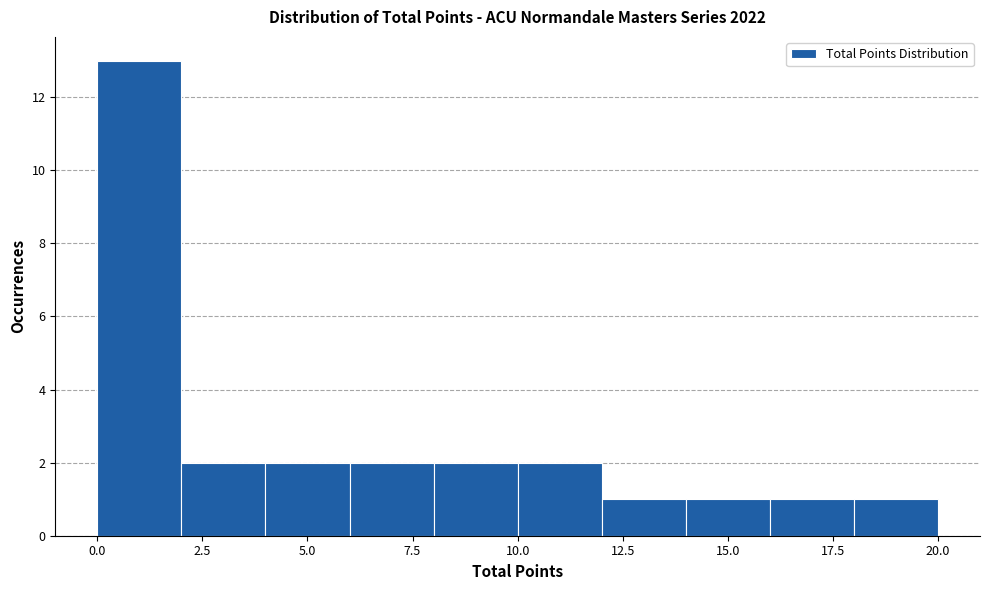

Reading left to right, list every bar in this chart as the range it spans on the x-axis followed by its height. The values are not printed on the chart, so give them approximately, as read against the axis.

0 to 2: 13
2 to 4: 2
4 to 6: 2
6 to 8: 2
8 to 10: 2
10 to 12: 2
12 to 14: 1
14 to 16: 1
16 to 18: 1
18 to 20: 1